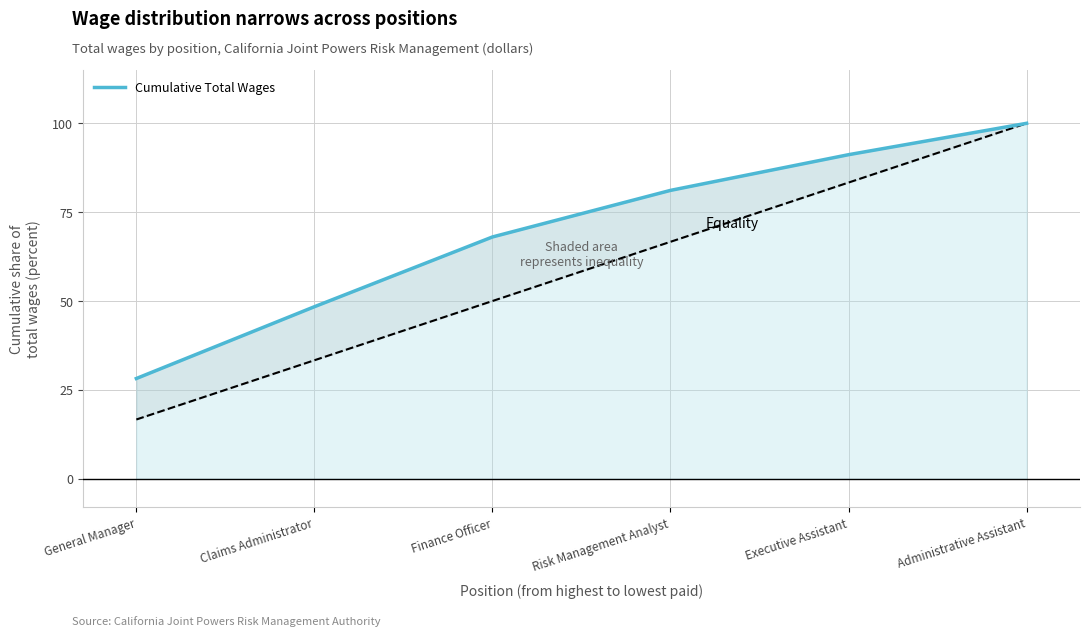

List the labels in order of value, largest first.

Administrative Assistant, Executive Assistant, Risk Management Analyst, Finance Officer, Claims Administrator, General Manager